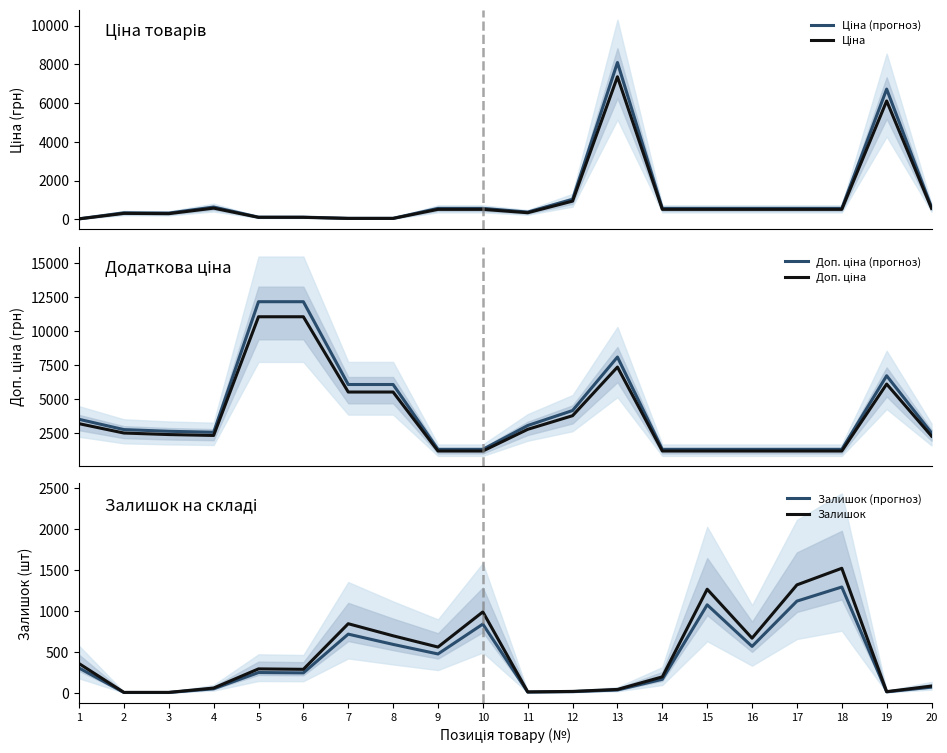

What is the total value across all series at 9?

4648.1